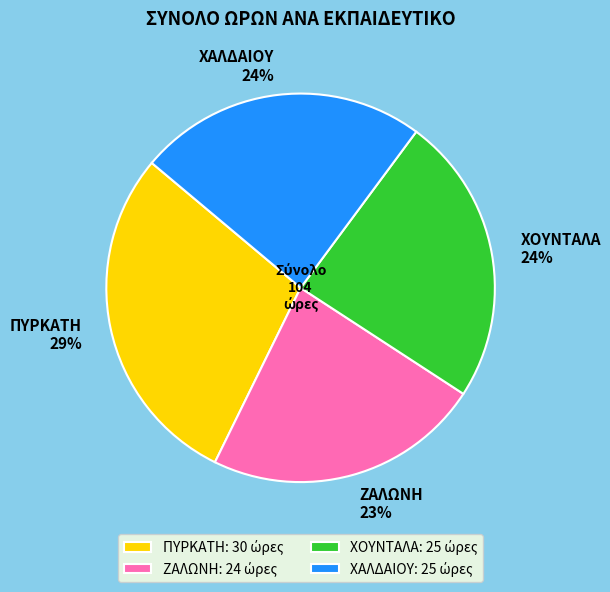

The ΧΑΛΔΑΙΟΥ slice represents 24% of the pie. True or false?

True